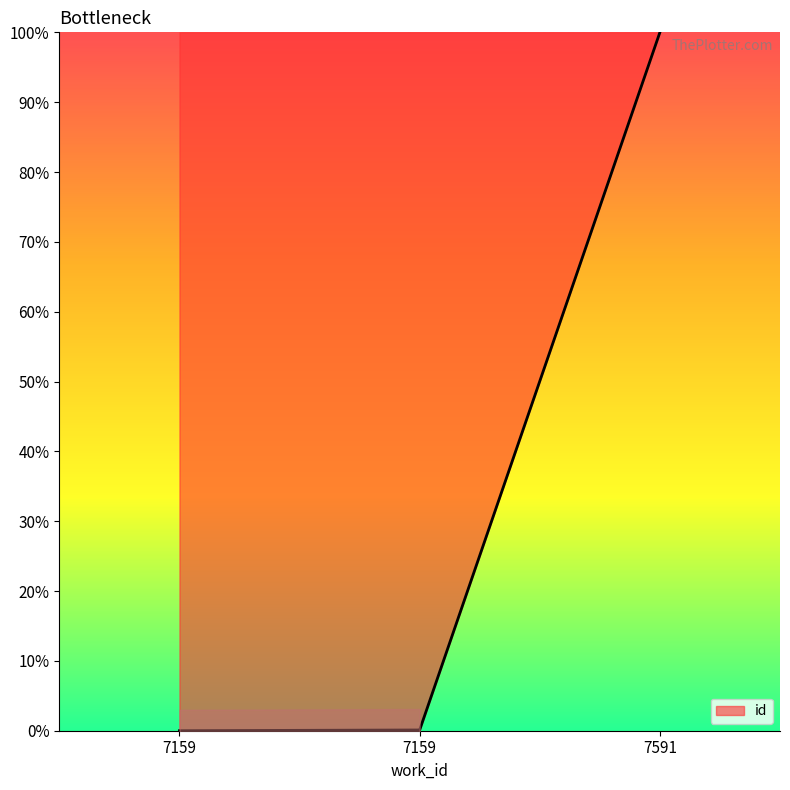

At which category does the chart reach its peak across all series?

7591